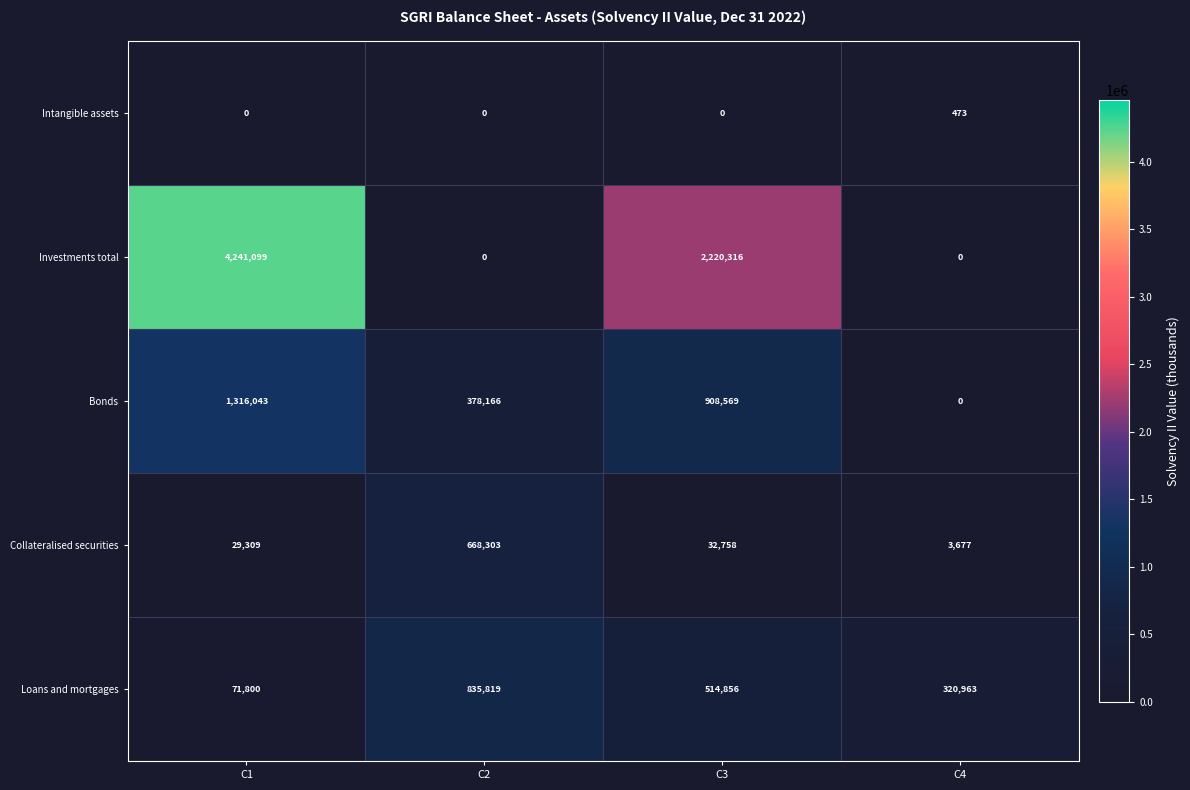

What is the sum of the Bonds values at C1 and C2?

1694209